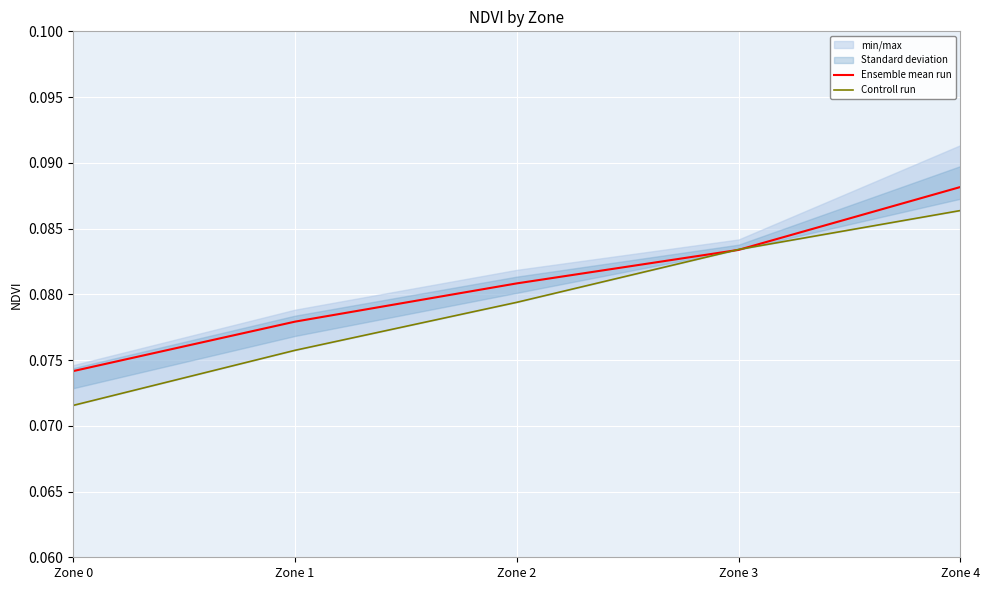

The value of Controll run at Zone 4 is 0.1. True or false?

False